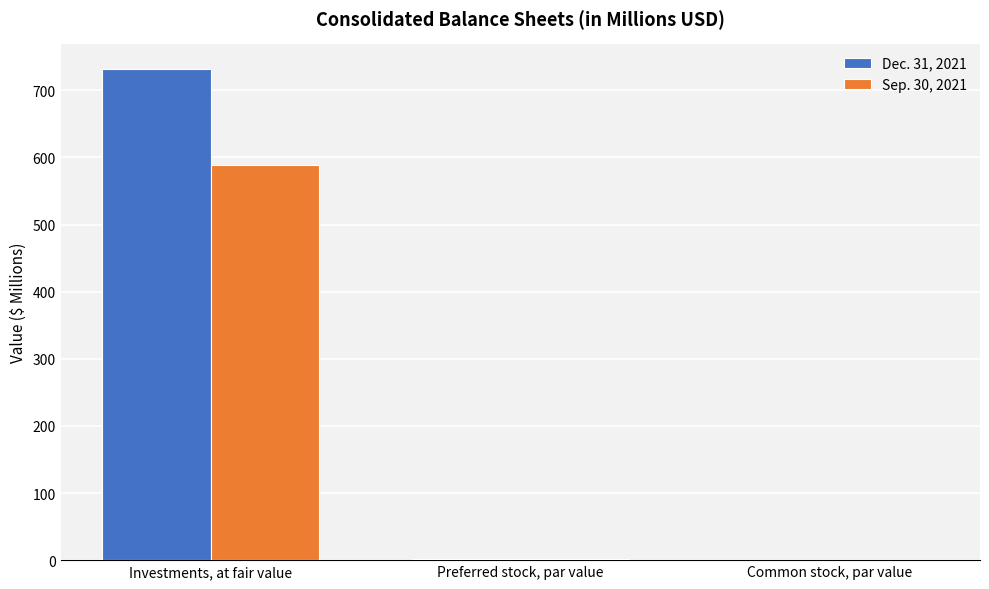

At which category is the sum across all series the highest?

Investments, at fair value